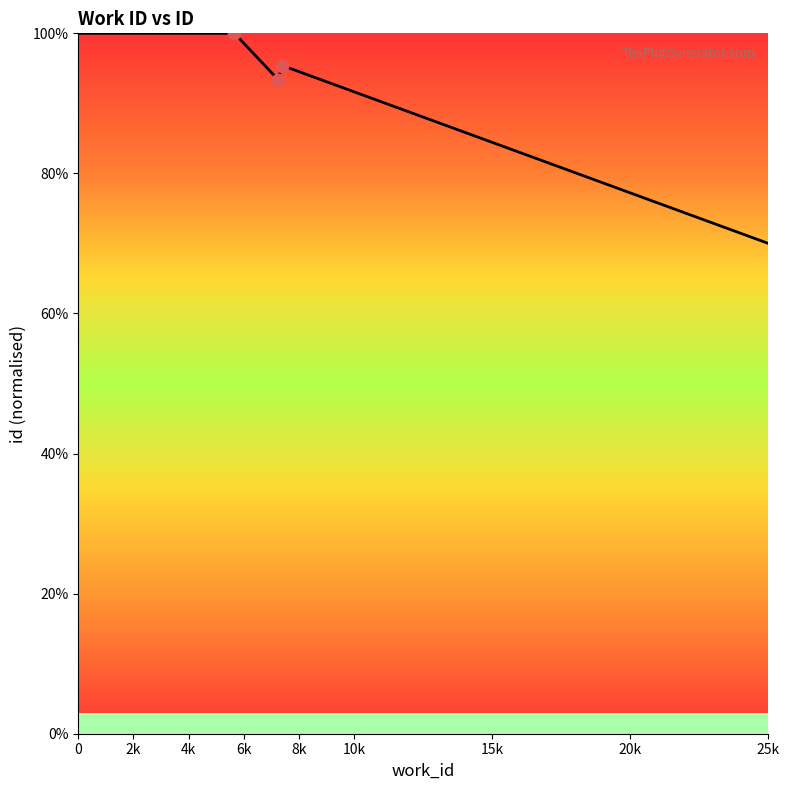

What is the maximum value shown in the chart?

100.0